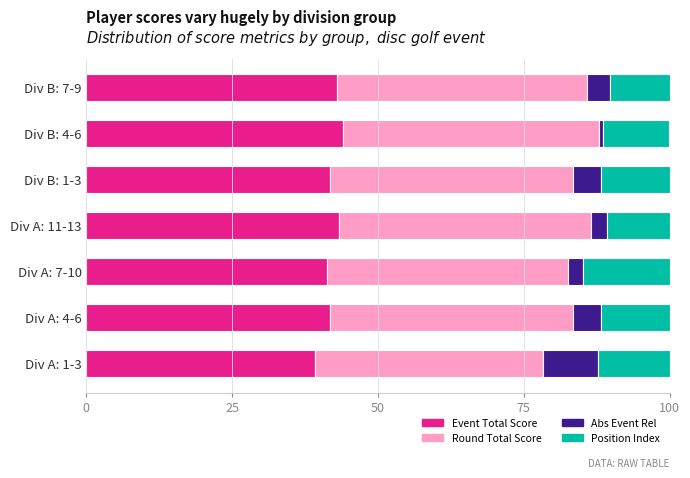

What are all the series names shown in the legend?

Event Total Score, Round Total Score, Abs Event Rel, Position Index